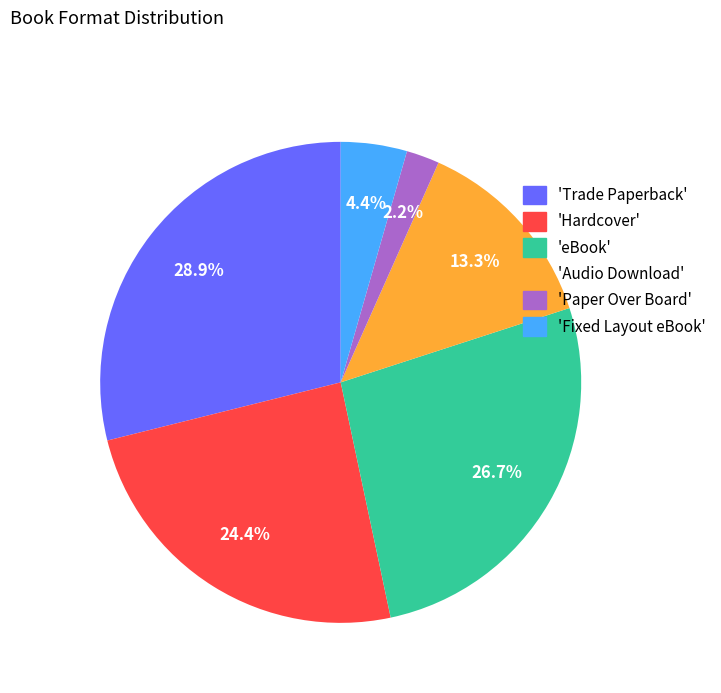

Which slice is the smallest?

'Paper Over Board'